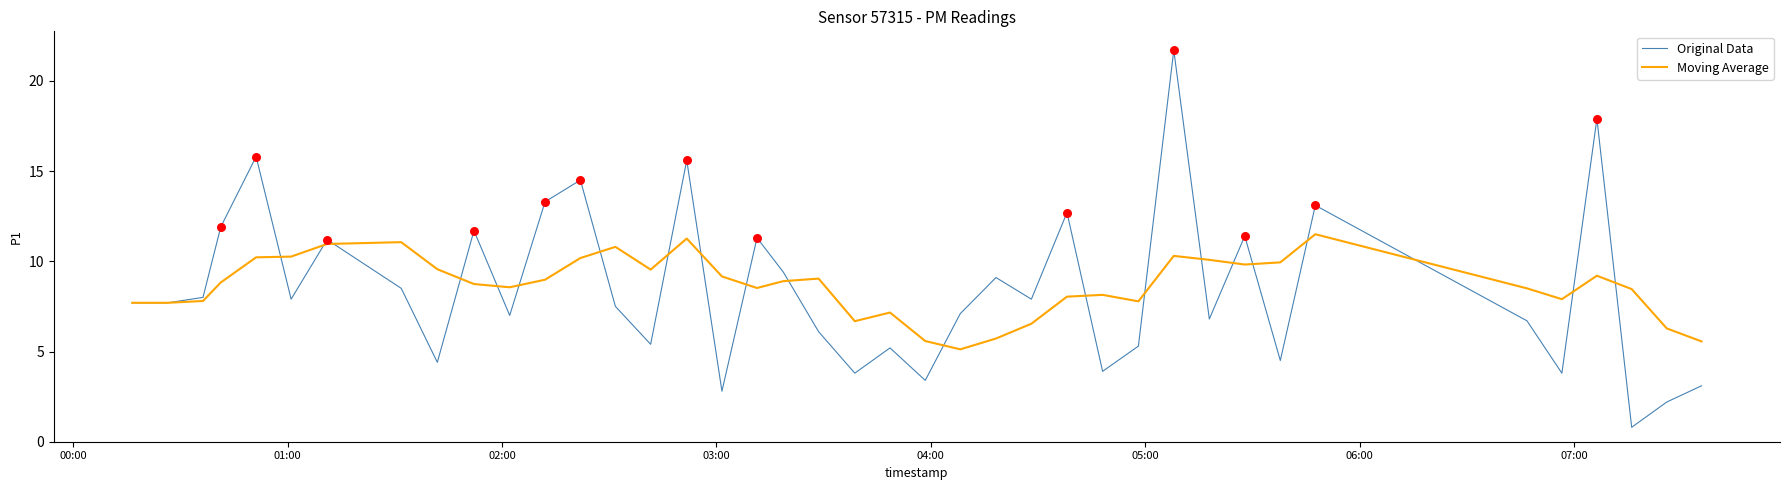

List the series in order of their peak value, highest first.

Original Data, Moving Average